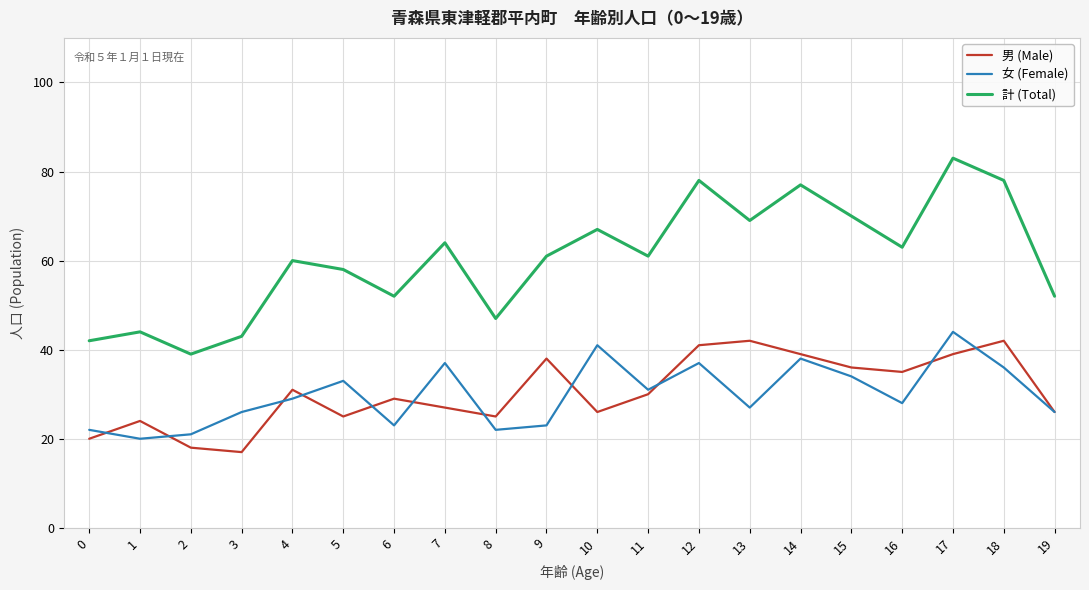

At which category is the sum across all series the highest?

17